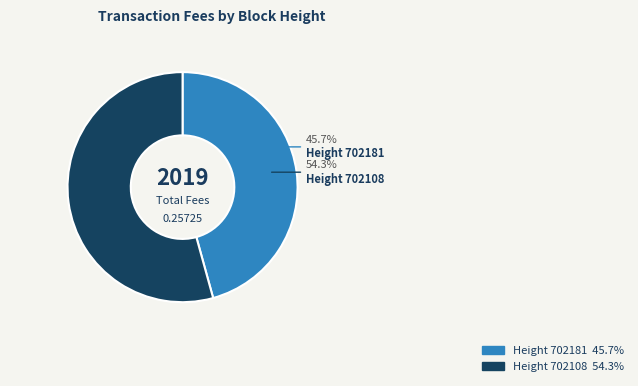

Combined, what portion of the pie is 702181 and 702108?

100.0%